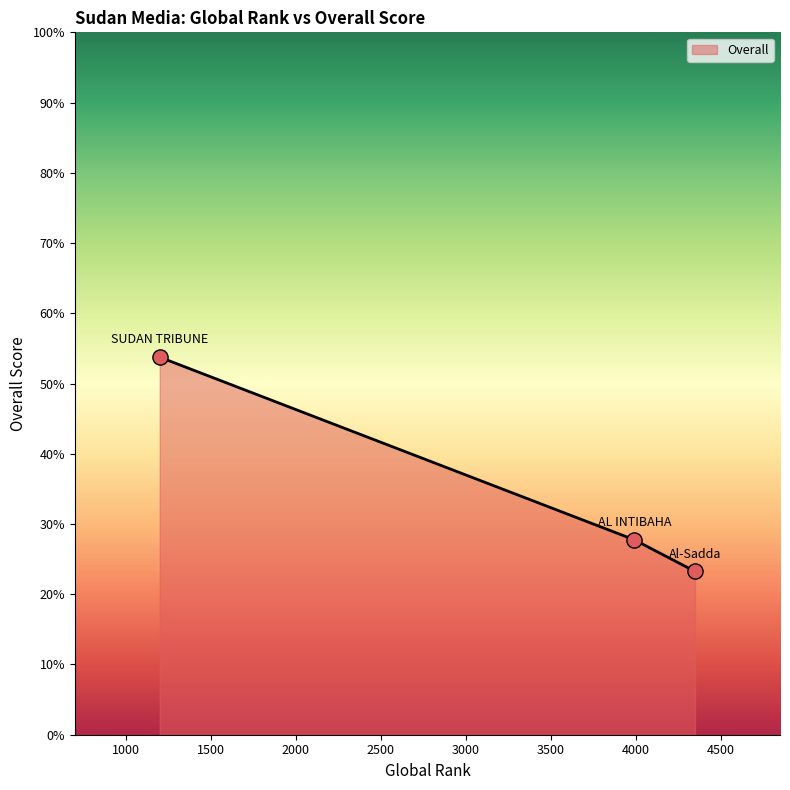

What is the difference between the maximum and second lowest values?

26.0